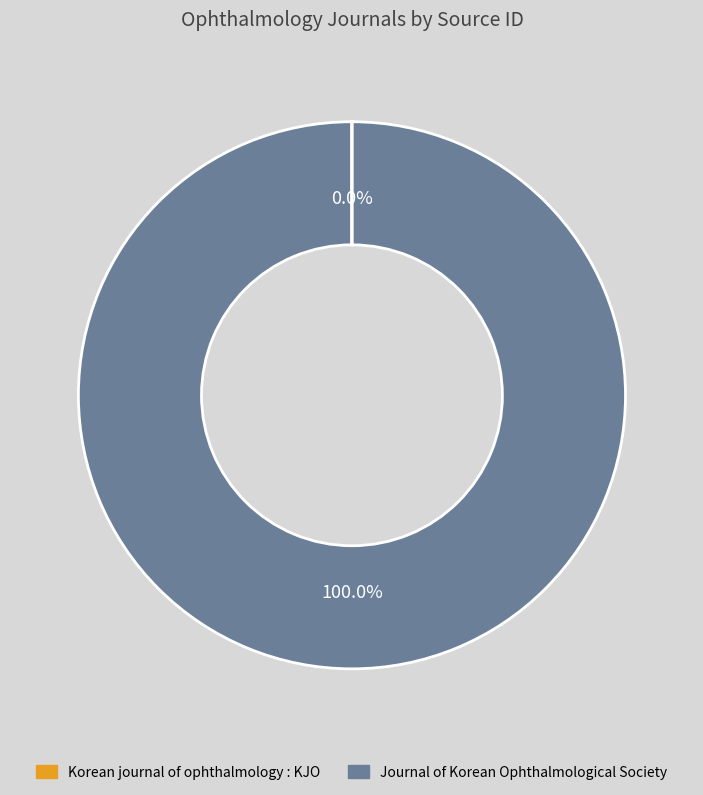

What is the majority slice?

Journal of Korean Ophthalmological Society